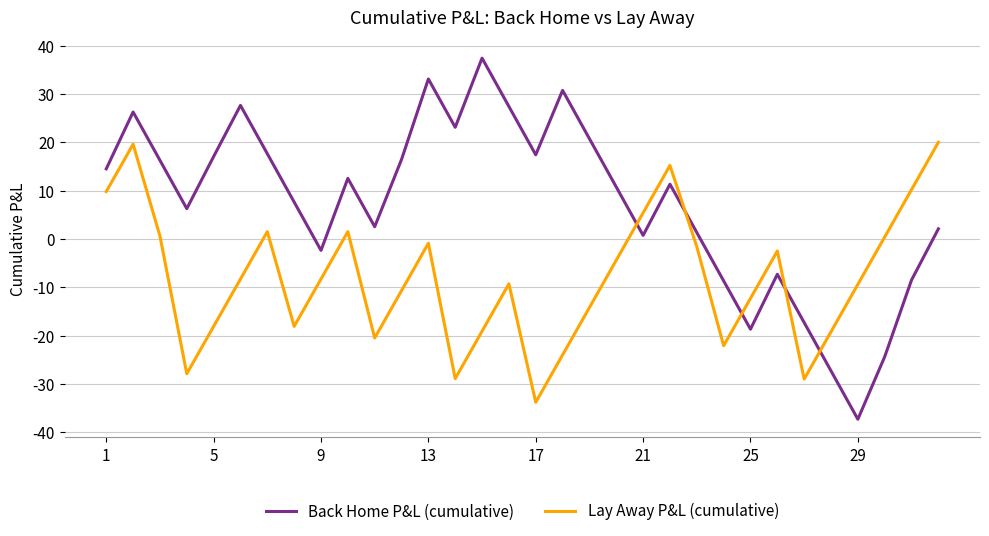

Which series ends up on top after the final intersection of Lay Away P&L (cumulative) and Back Home P&L (cumulative)?

Lay Away P&L (cumulative)